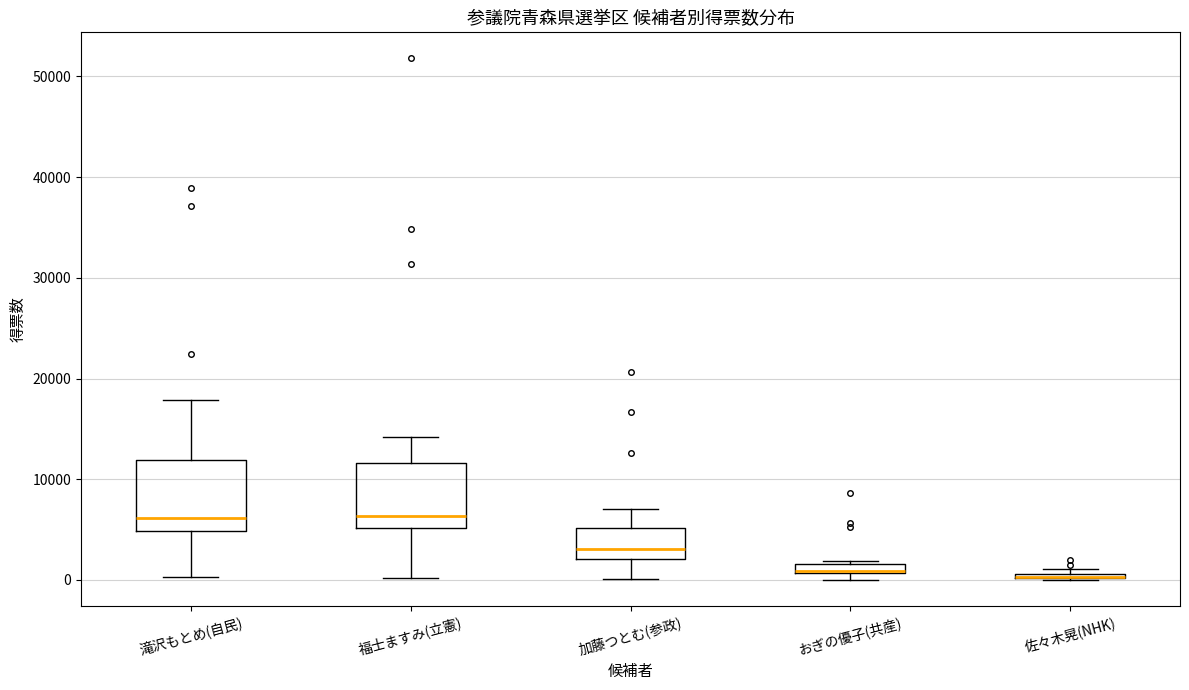

Where is the lower edge of the box for 福士ますみ(立憲) on the y-axis? The values are not printed on the chart, so give them approximately, as read against the axis.

5000